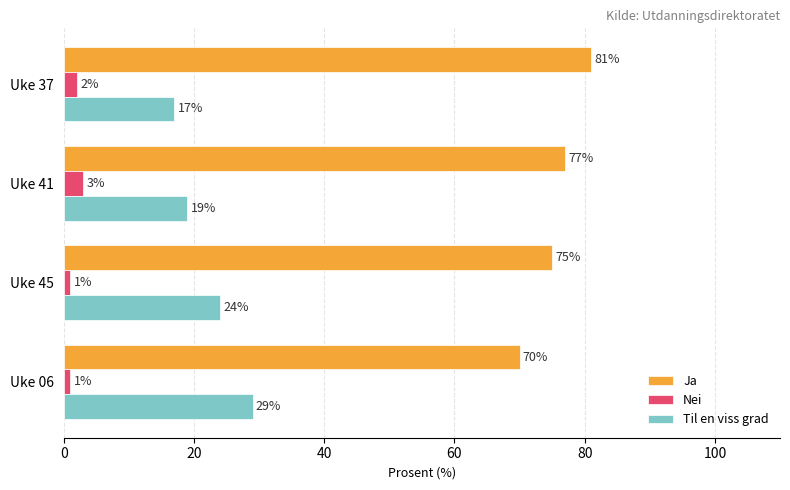

Which category has the lowest value in the Ja series?

Uke 06